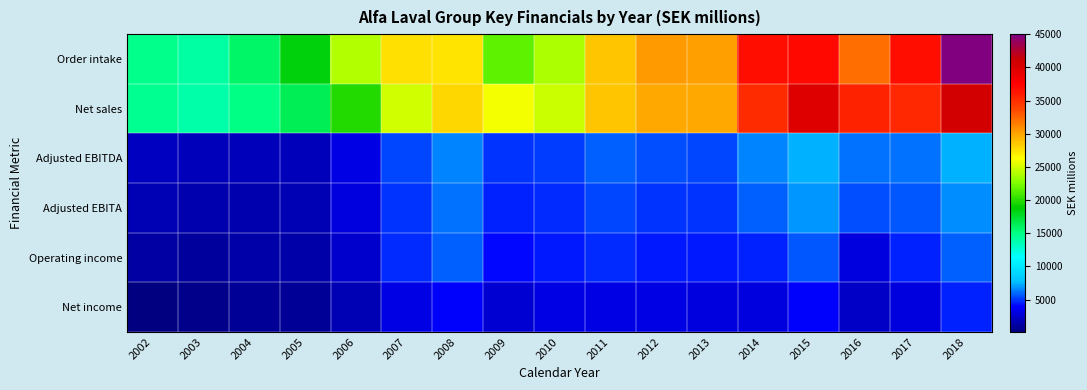

Which series has the largest range (max minus min)?

Order intake